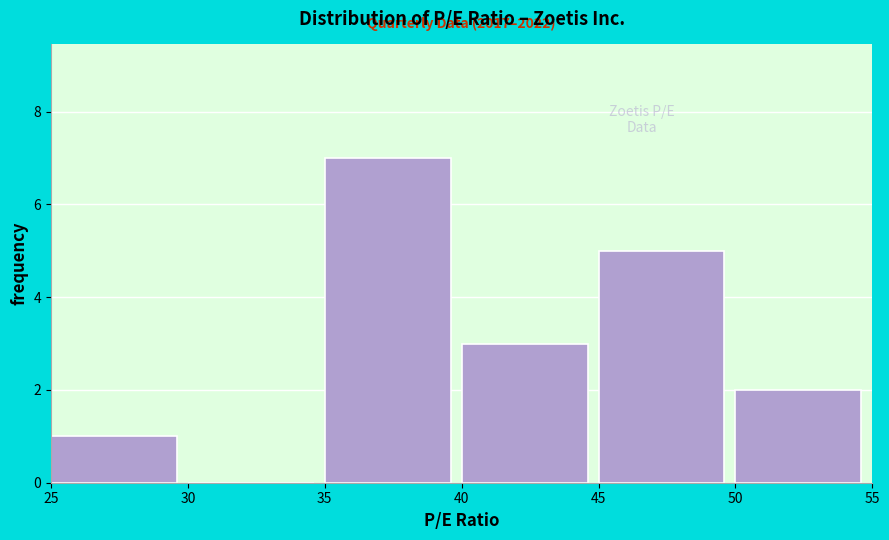

Which range on the x-axis has the tallest bar?

35 to 40